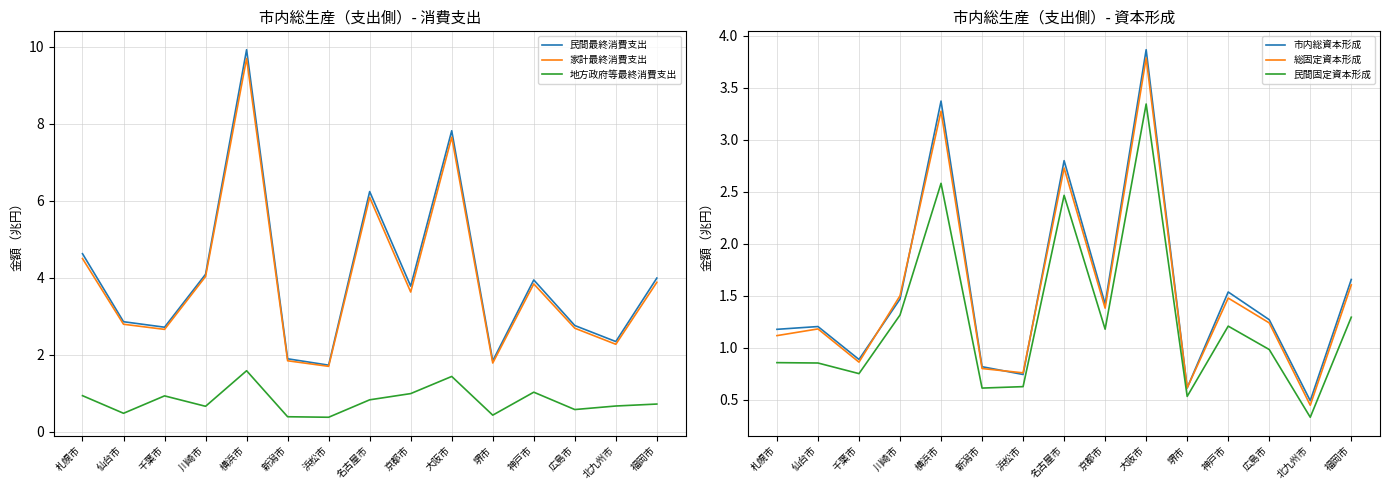

What is the value of the 民間固定資本形成 point at the 15th from the left?

1.3